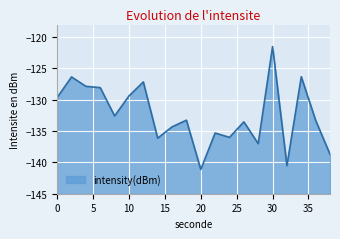

The value at 2 is -126.4. True or false?

True